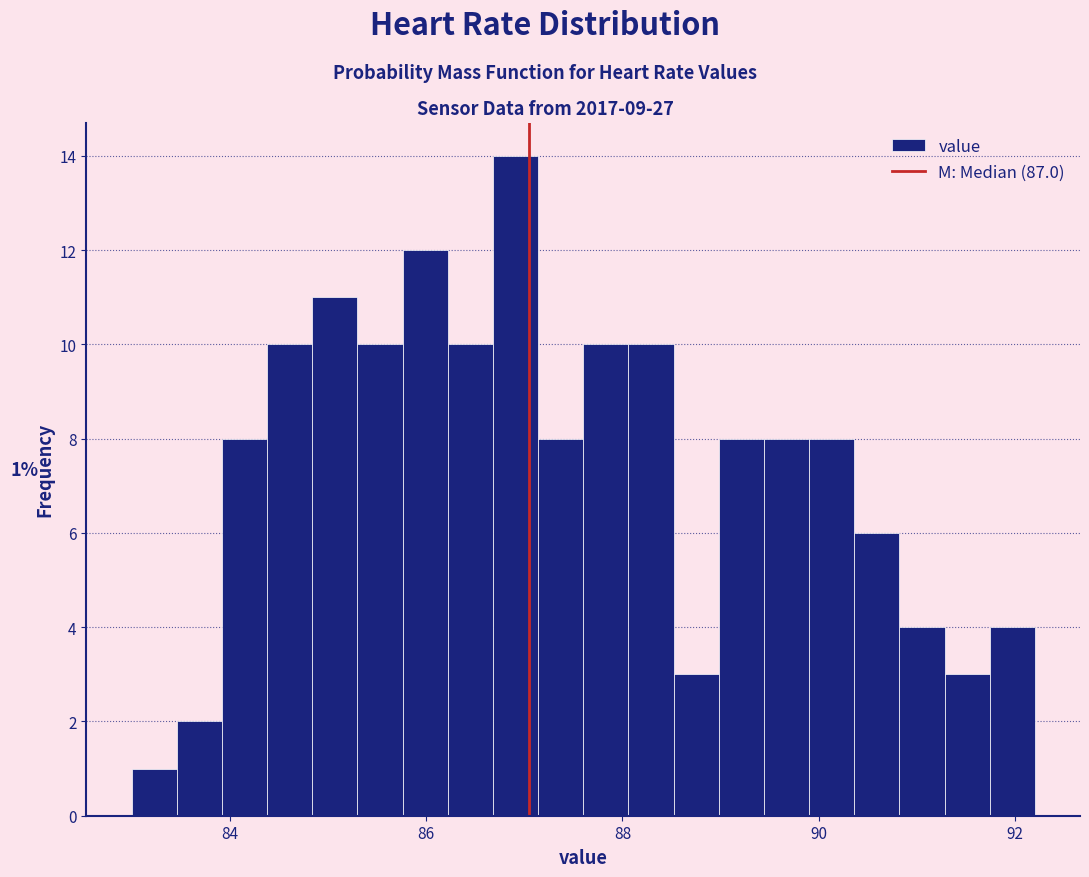

Read against the x-axis, roughly where is the centre of the tallest bar?

87.0